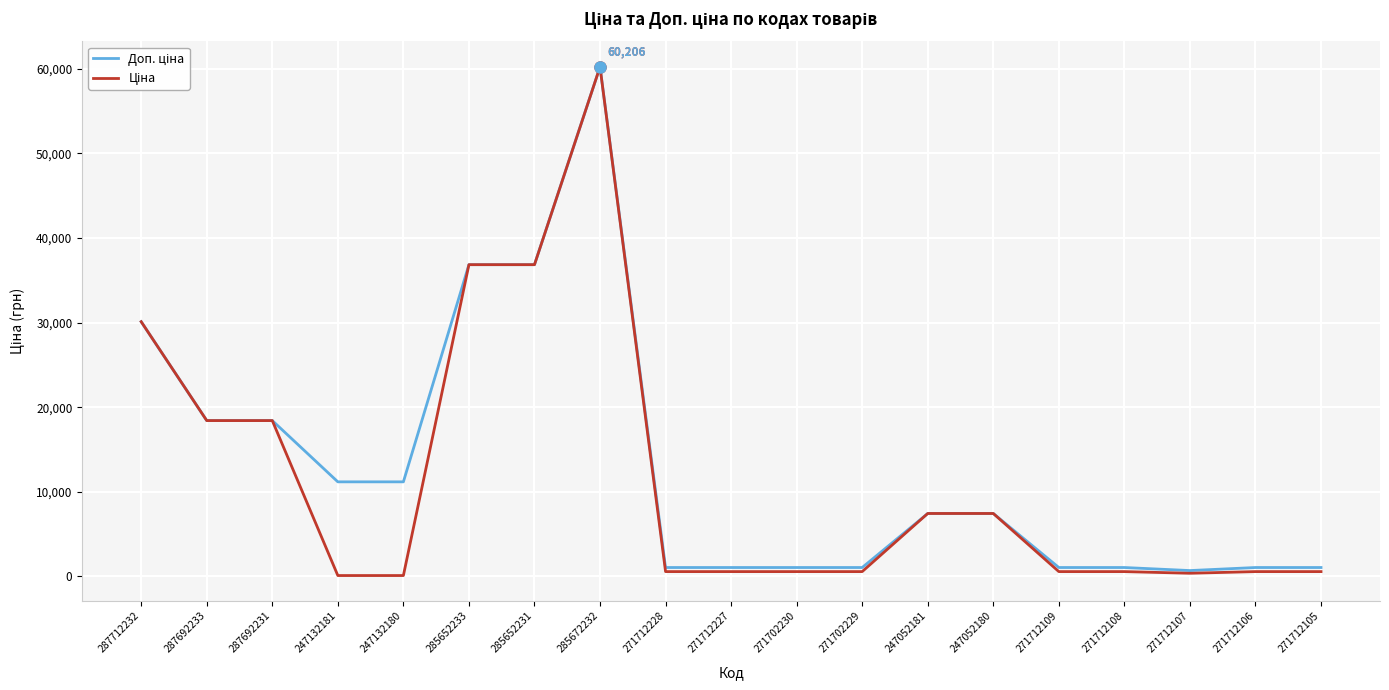

At which category is the sum across all series the highest?

285672232